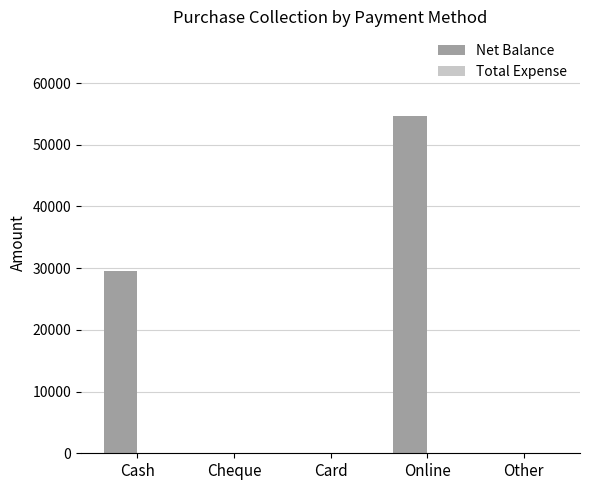

The chart shows a value of 18525 at Card. True or false?

False